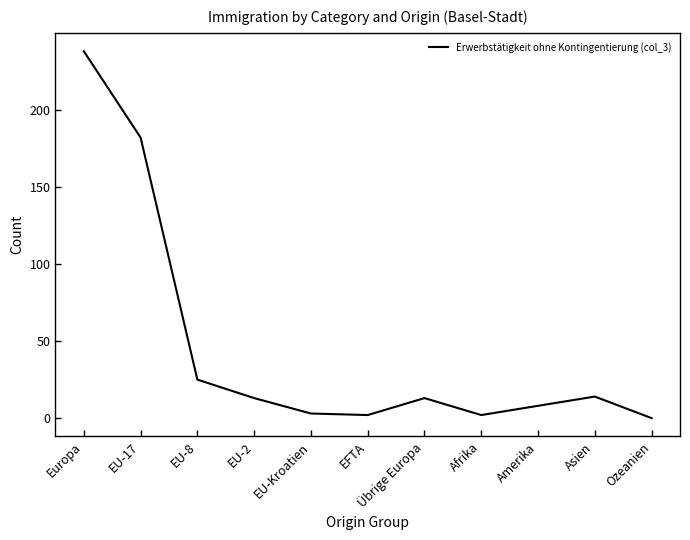

What is the difference between the maximum and minimum values?

238